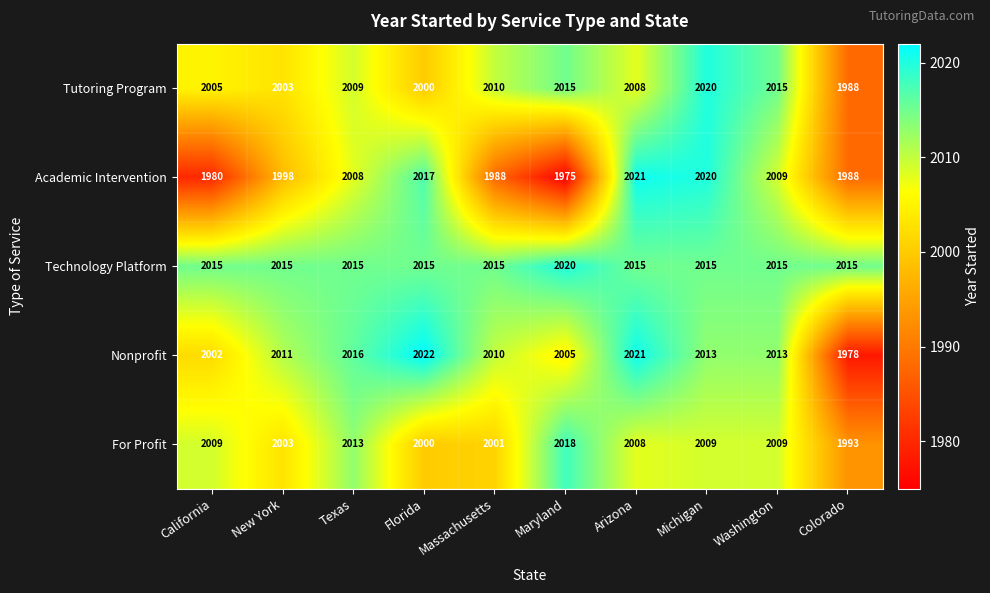

Count the number of data series in this chart.

5